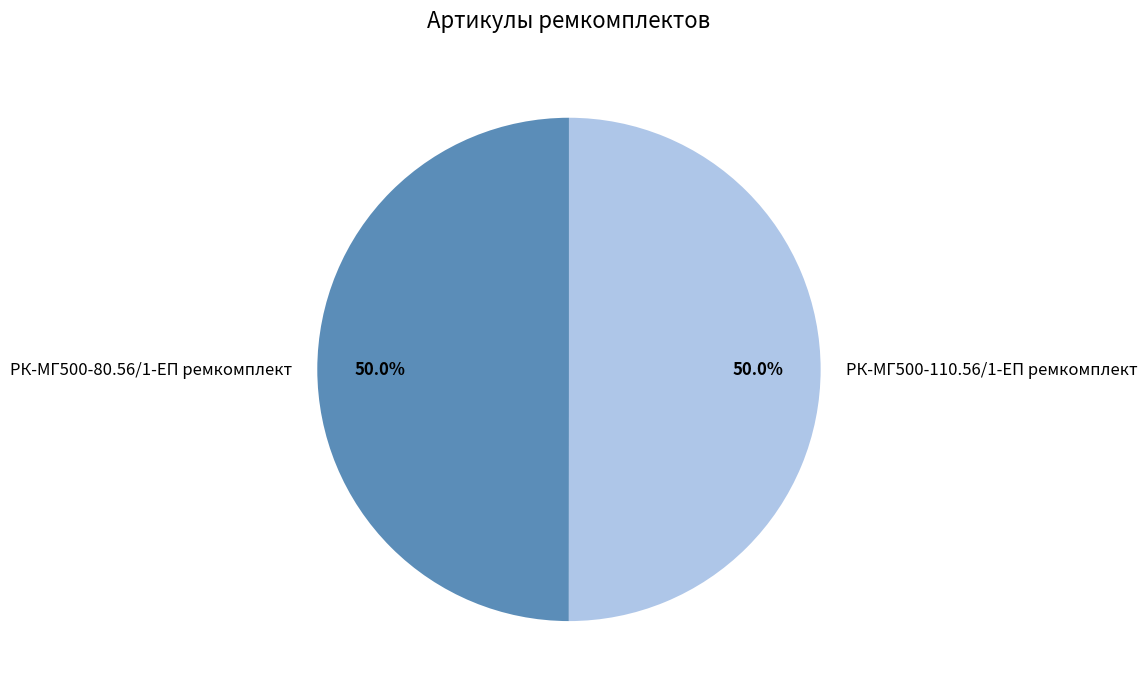

What portion of the pie excludes РК-МГ500-110.56/1-ЕП ремкомплект?

50.0%